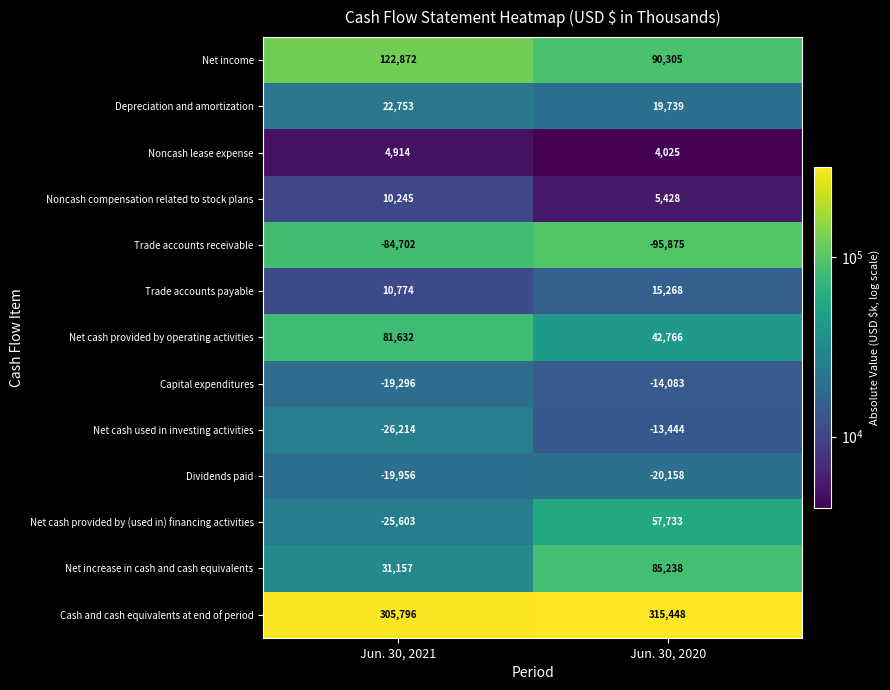

Reading right to left, list all the values displayed in this chart.

Net income: 90305	122872
Depreciation and amortization: 19739	22753
Noncash lease expense: 4025	4914
Noncash compensation related to stock plans: 5428	10245
Trade accounts receivable: -95875	-84702
Trade accounts payable: 15268	10774
Net cash provided by operating activities: 42766	81632
Capital expenditures: -14083	-19296
Net cash used in investing activities: -13444	-26214
Dividends paid: -20158	-19956
Net cash provided by (used in) financing activities: 57733	-25603
Net increase in cash and cash equivalents: 85238	31157
Cash and cash equivalents at end of period: 315448	305796